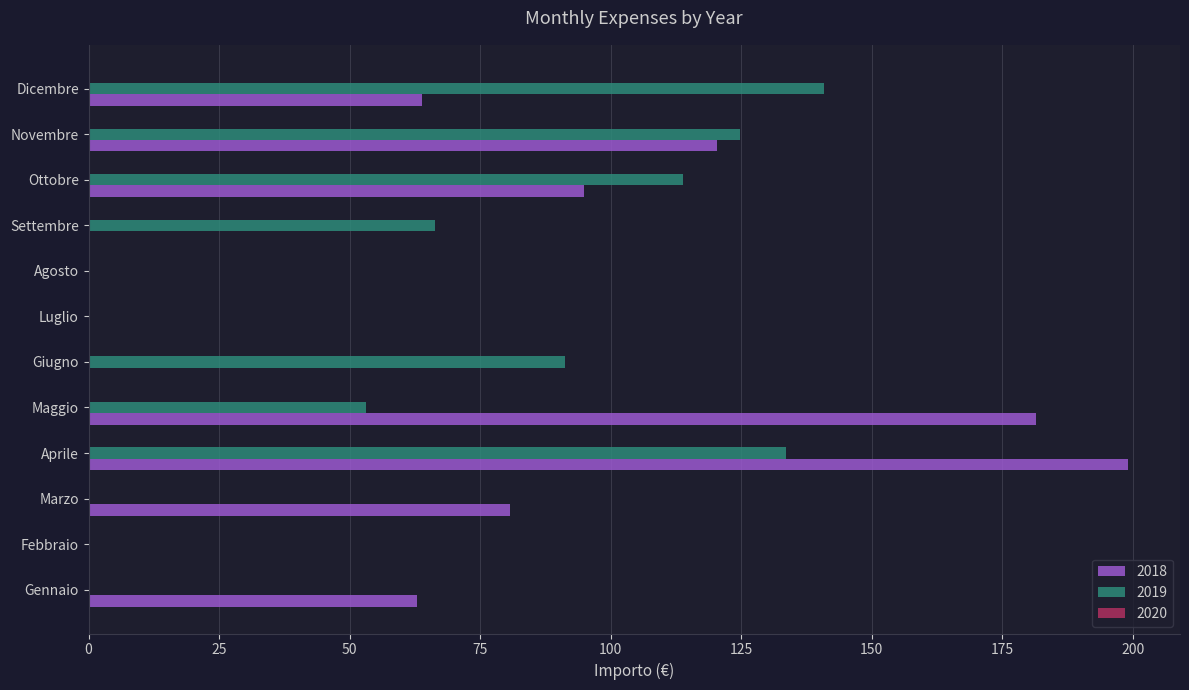

Is it true that 2018 equals 80.7 at Marzo?

True